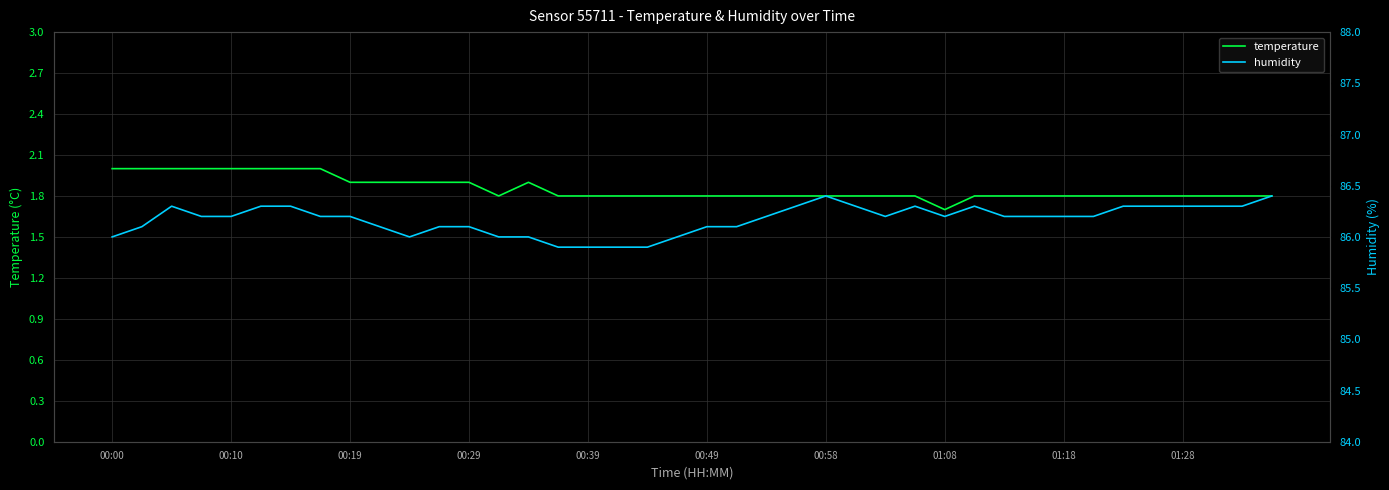

How many lines are shown in the chart?

2